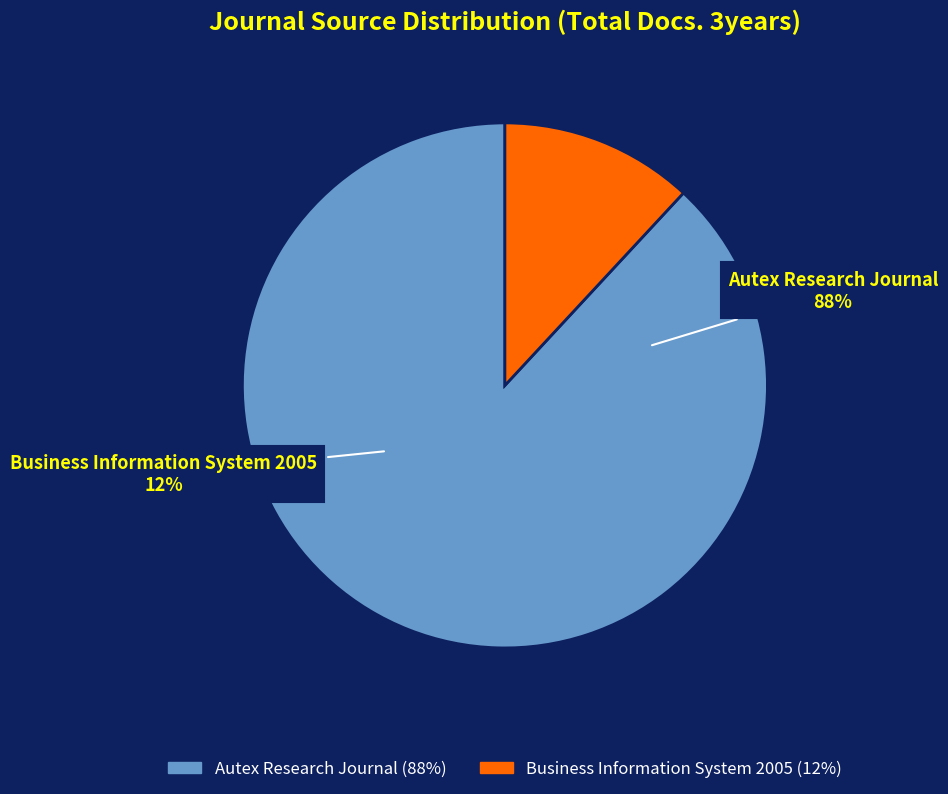

The Business Information System 2005 slice represents 12% of the pie. True or false?

True